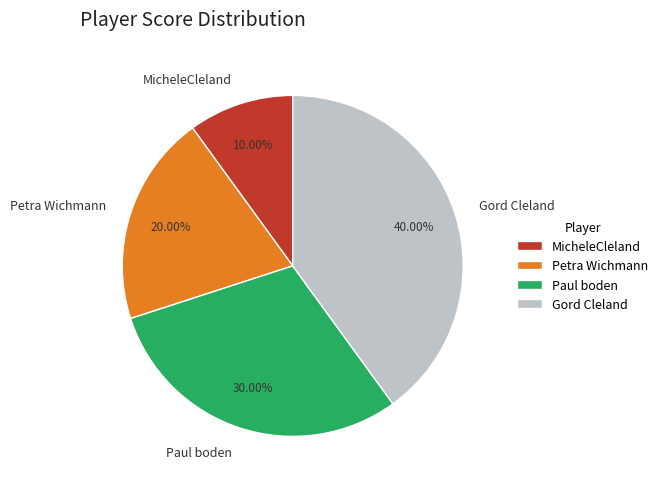

What is the ratio of the value at Gord Cleland to the value at MicheleCleland?

4.0